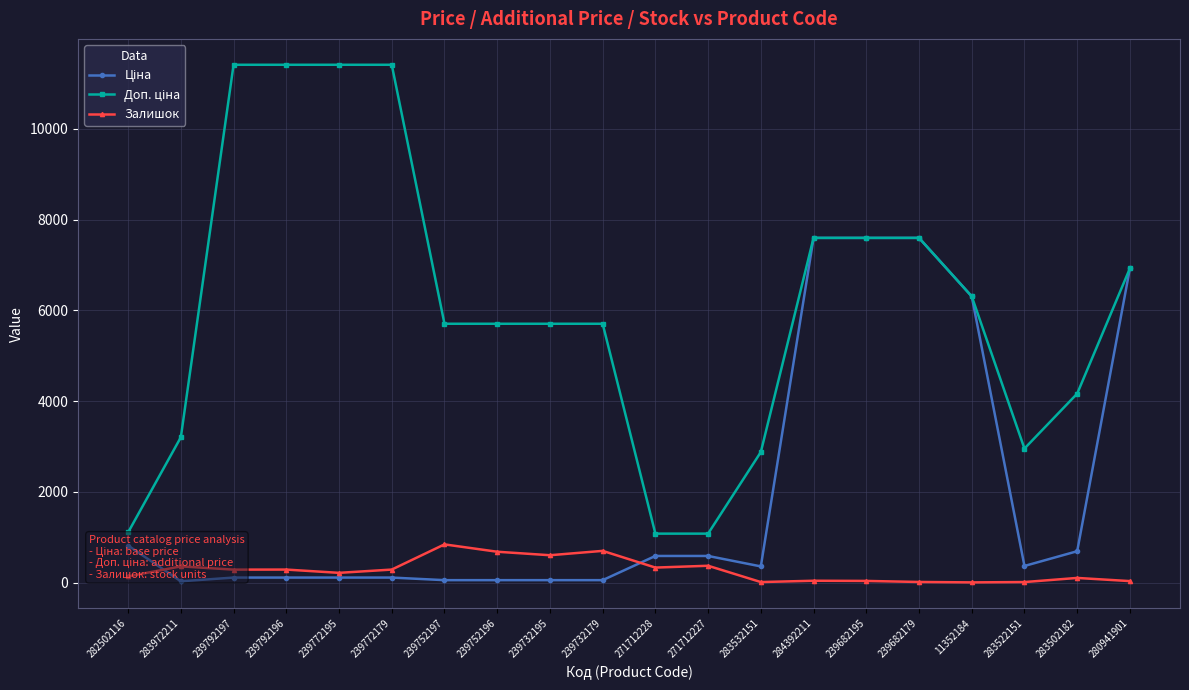

How many lines are shown in the chart?

3